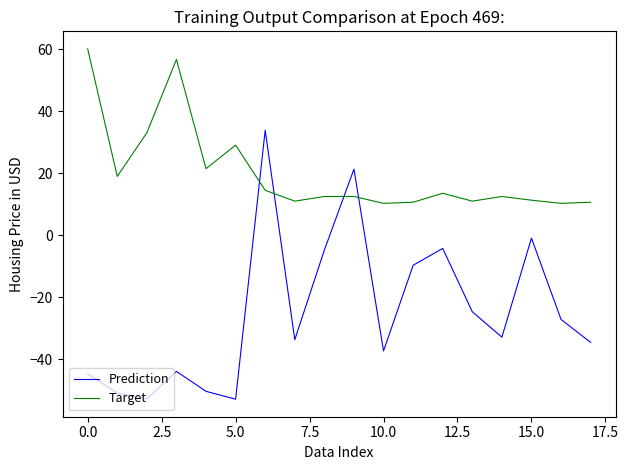

What is the smallest value displayed?

-52.8